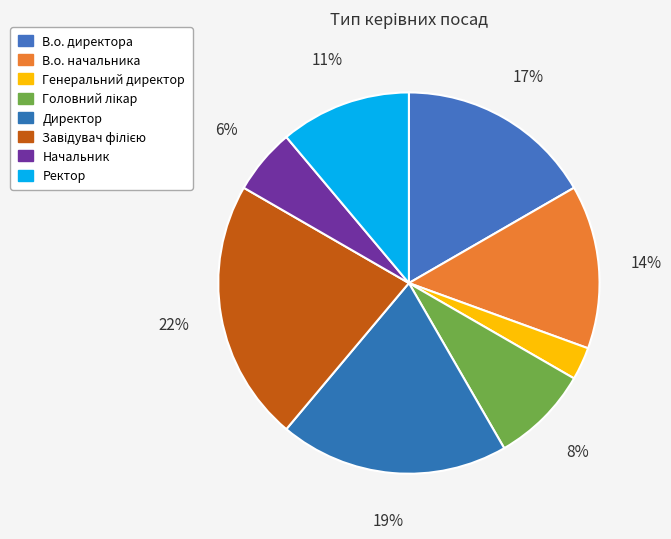

What percentage is the Головний лікар slice, to the nearest percent?

8%